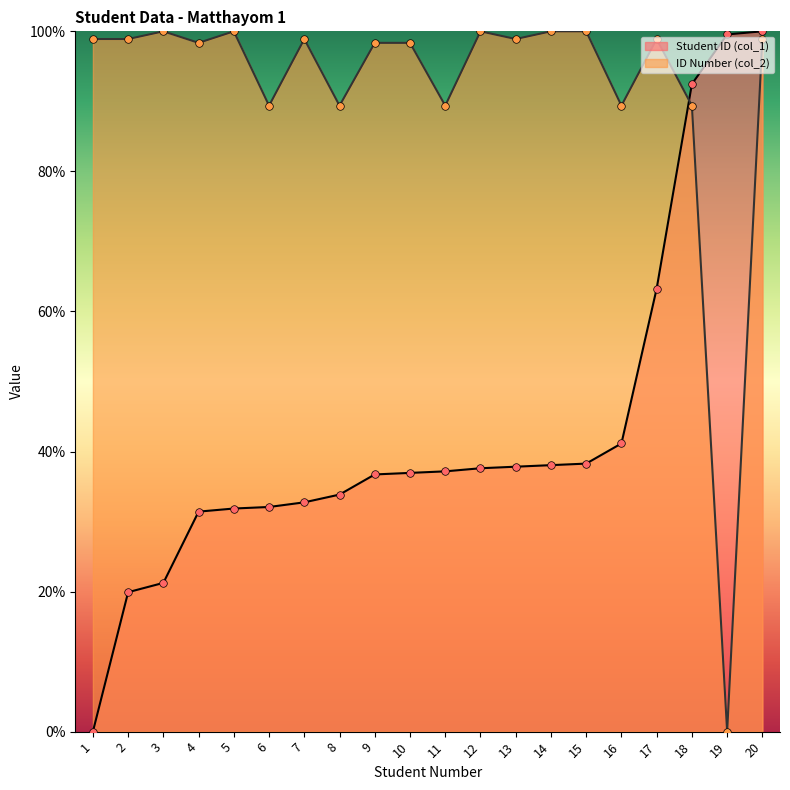

Which series reaches the minimum Y coordinate?

Student ID (col_1)